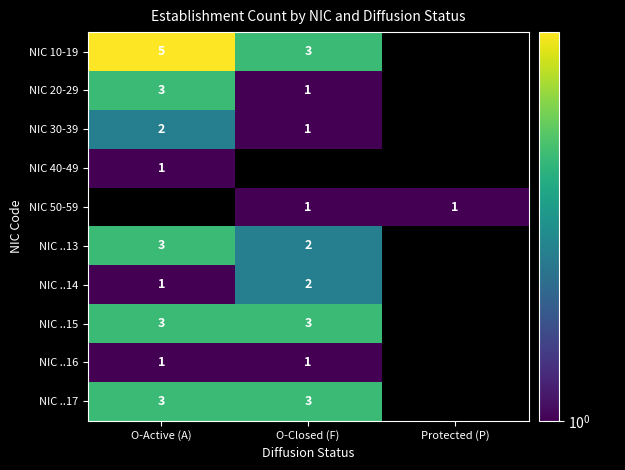

What is the sum of the NIC ..14 values at O-Active (A) and O-Closed (F)?

3